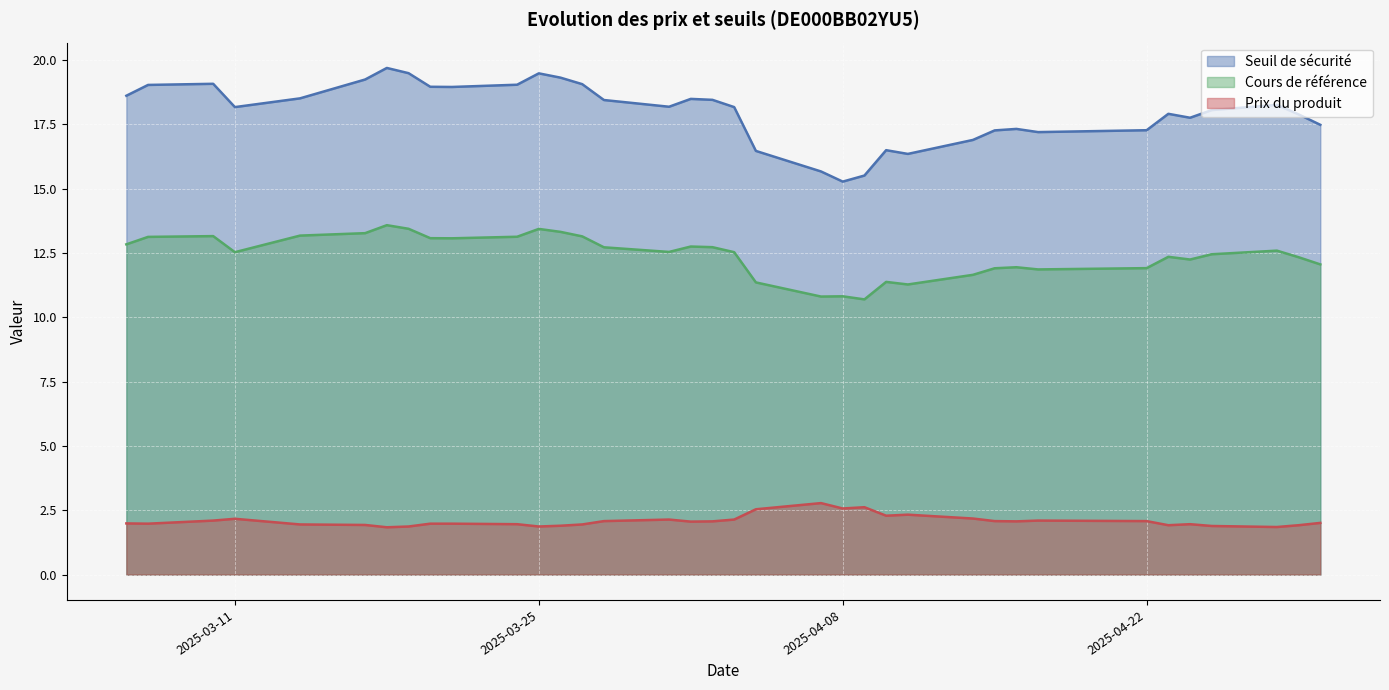

Between 2025-03-20 and 2025-04-03, which is larger?

2025-03-20